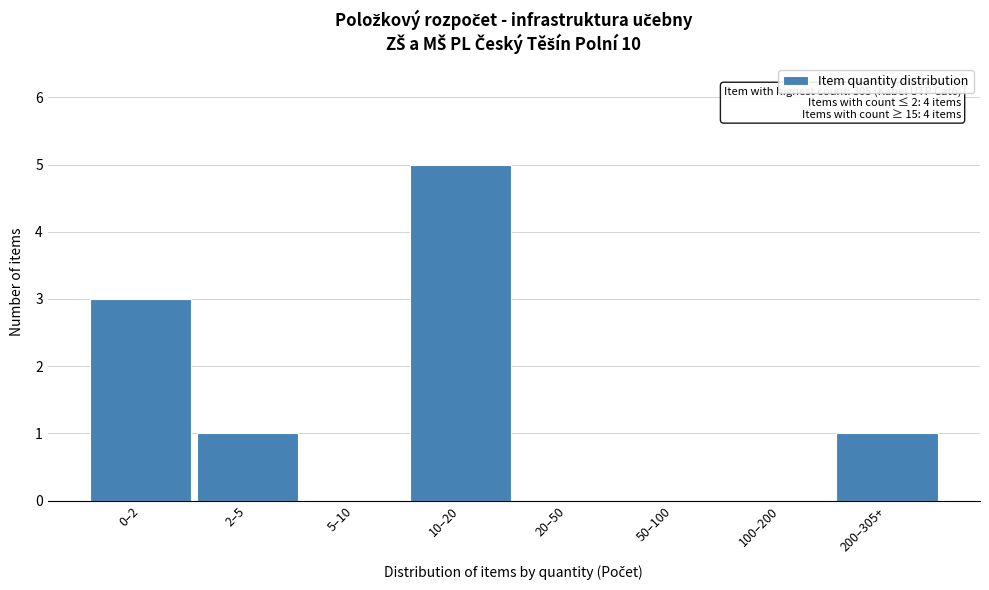

Reading left to right, what are all the values shown in this chart?

0–2=3	2–5=1	5–10=0	10–20=5	20–50=0	50–100=0	100–200=0	200–305+=1